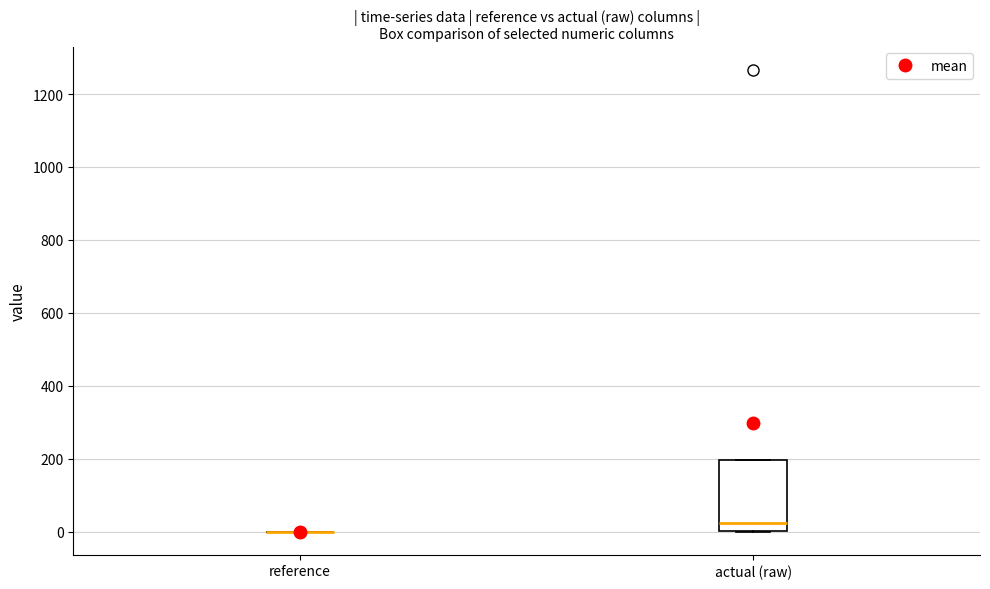

Comparing the boxes themselves (not the whiskers), which one is the tallest?

actual (raw)